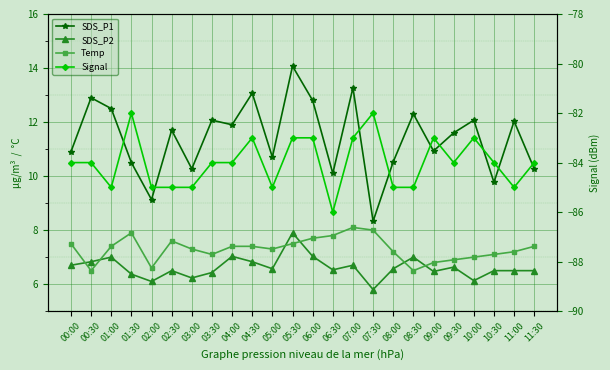

At which category does Signal reach its first local peak?

01:30